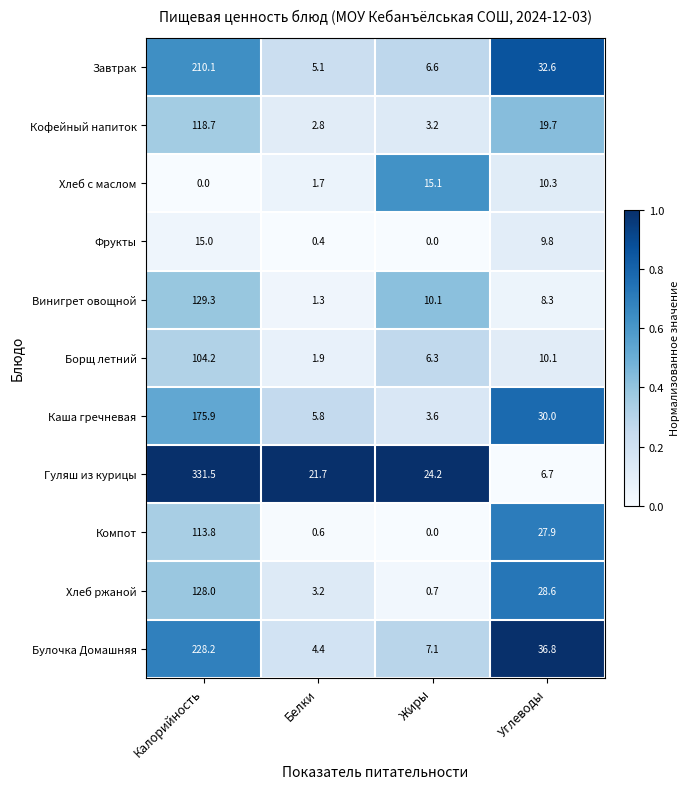

True or false: Кофейный напиток has a value of 184.0 at Калорийность.

False